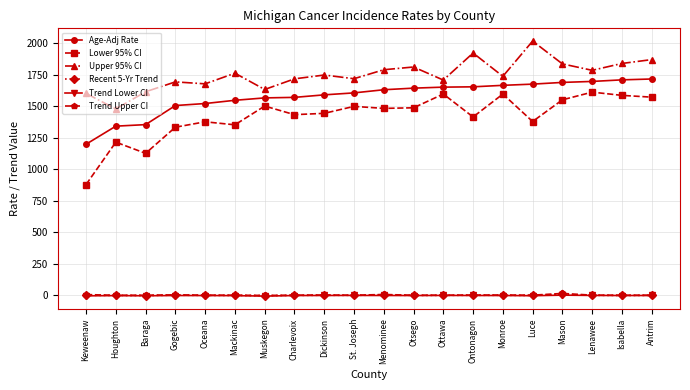

Which series changed the most between Baraga and Oceana?

Lower 95% CI